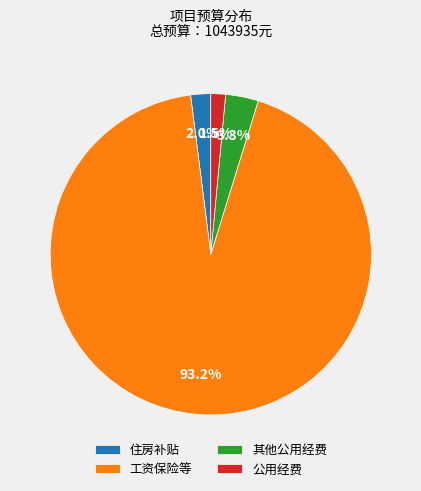

What is the largest slice in the pie chart?

工资保险等